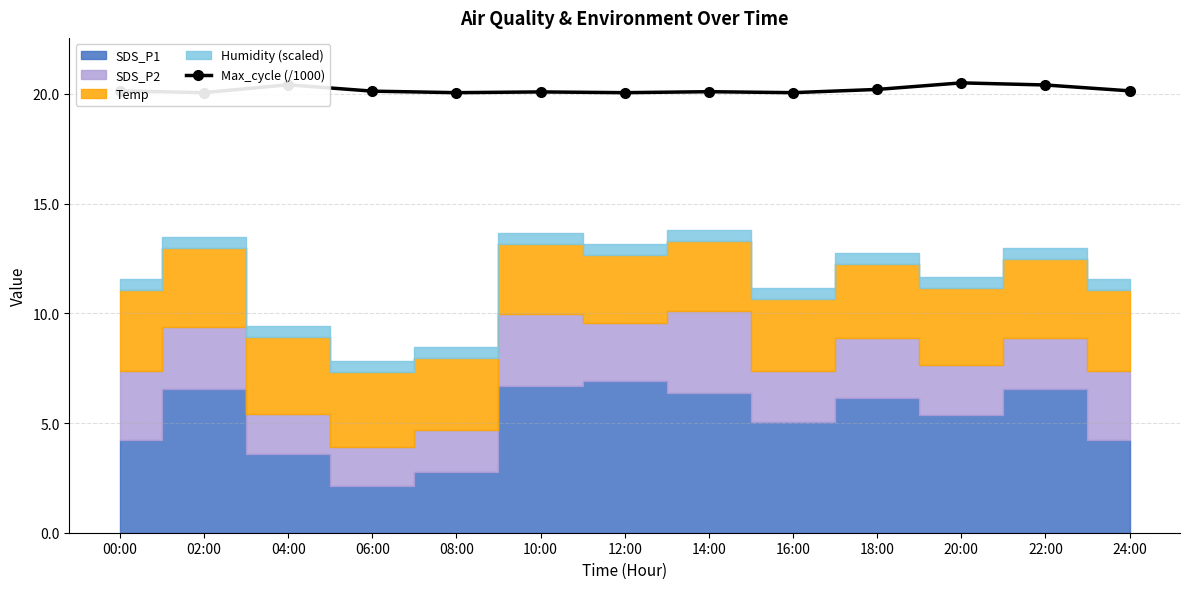

Which has a higher value, 06:00 or 18:00?

18:00